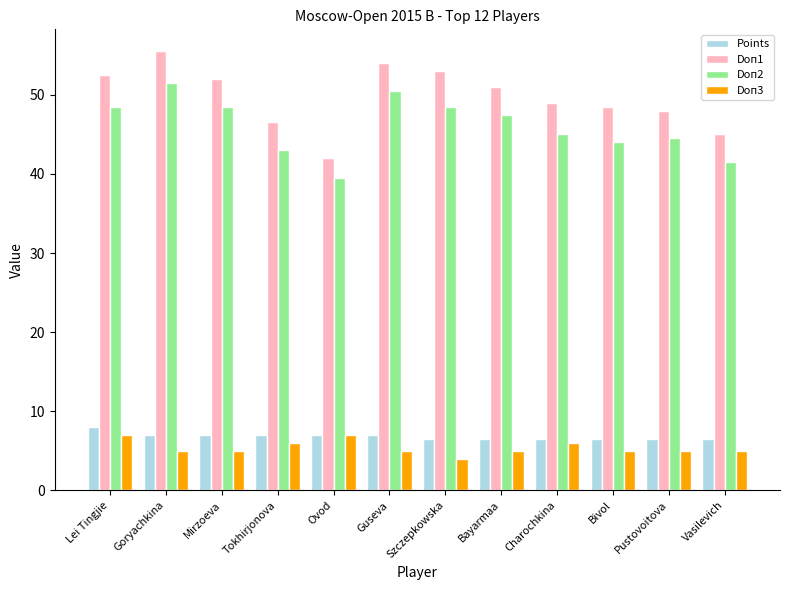

At which category does the chart reach its minimum across all series?

Szczepkowska